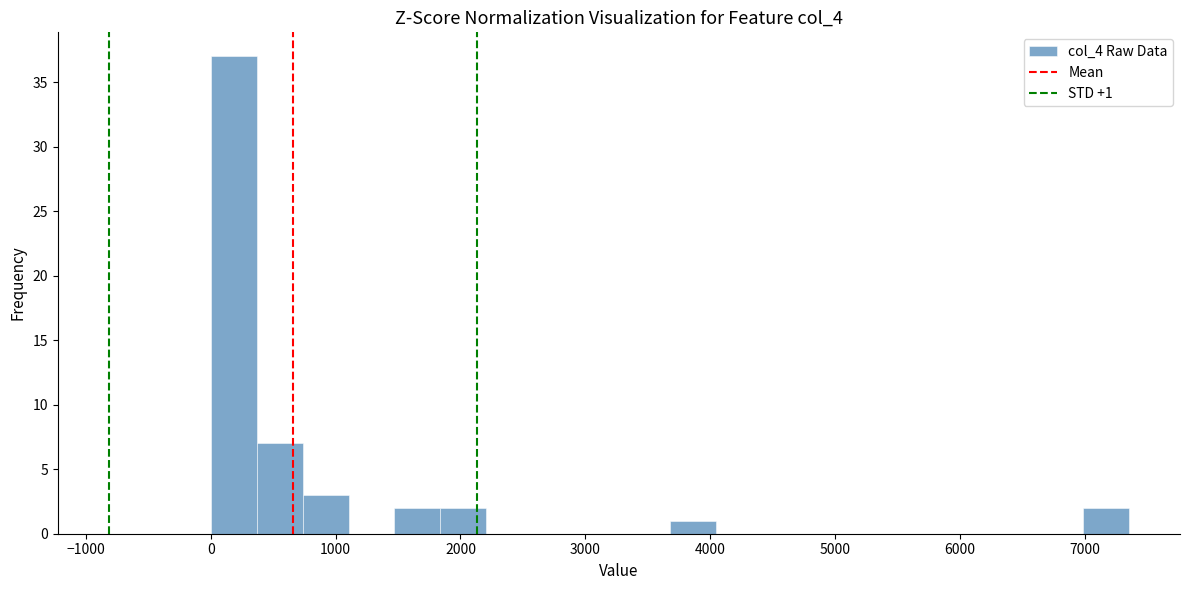

Around what value on the x-axis is the tallest bar? Give the approximate position of its centre, as read against the axis.

200